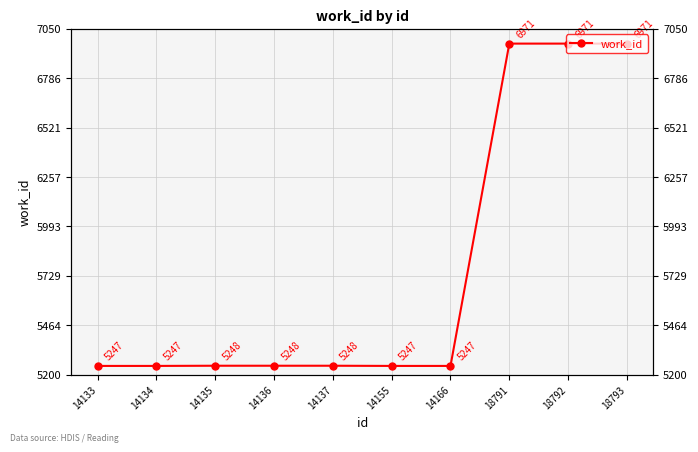

What is the value of the 5th point from the left?

5248